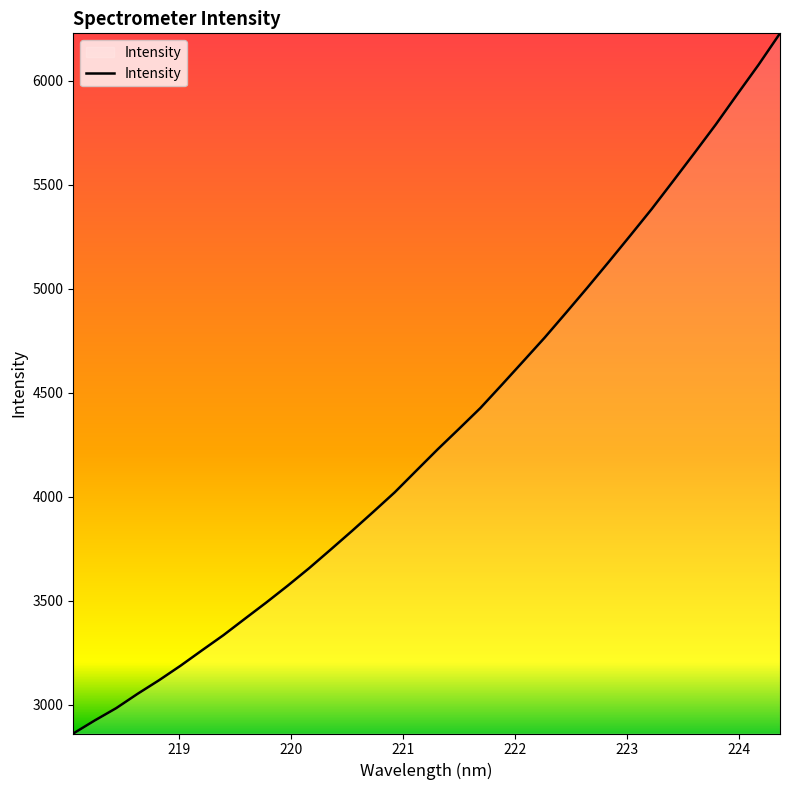

What is the minimum value shown in the chart?

2861.6